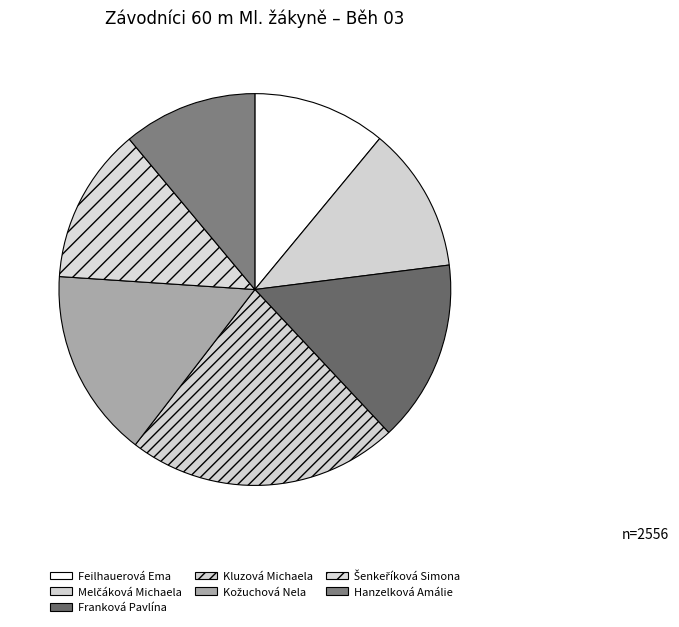

Is it true that Franková Pavlína is 27% of the pie?

False